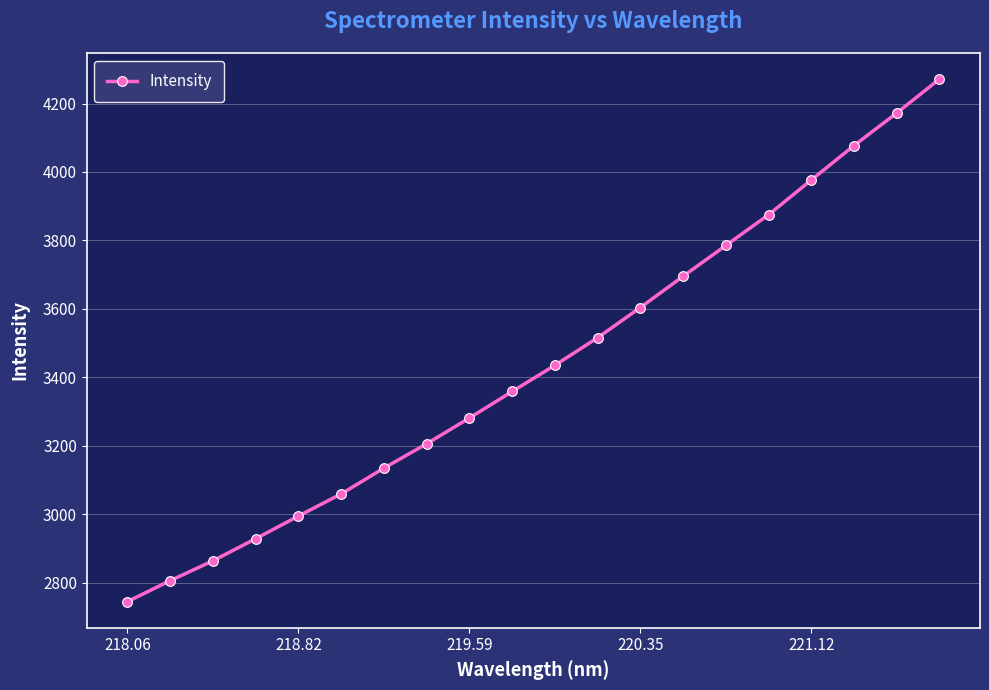

What is the greatest value displayed?

4271.3